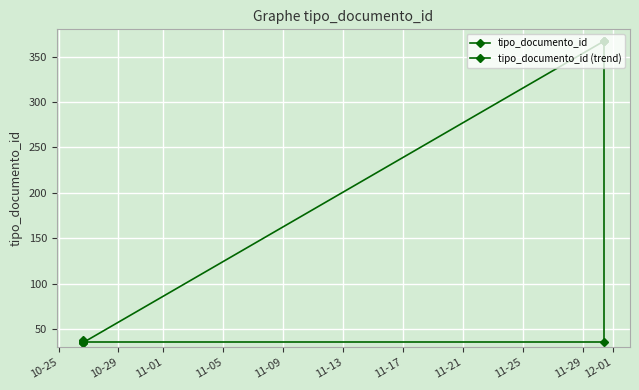

At which category does the chart reach its minimum across all series?

2023-10-26 14:55:23